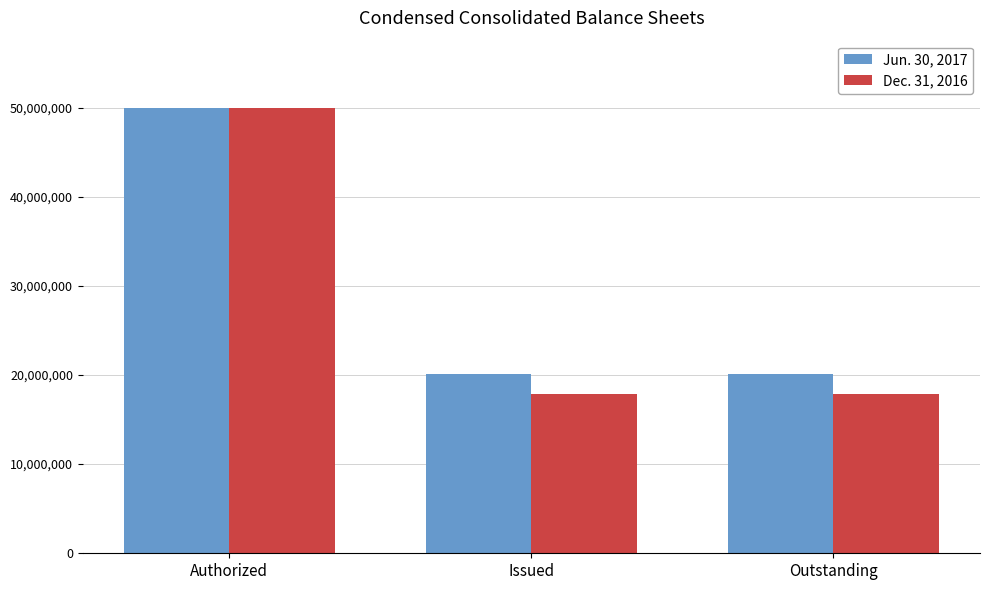

Is it true that Jun. 30, 2017 equals 66076573 at Authorized?

False